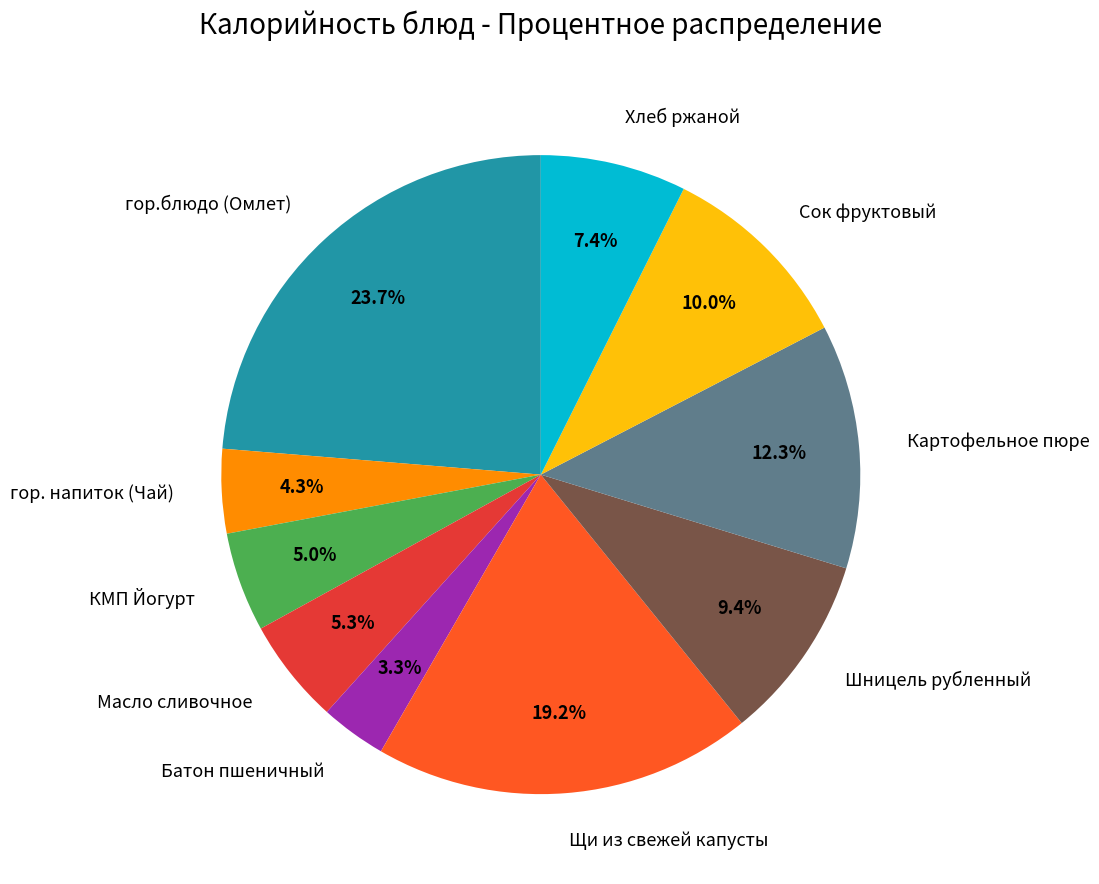

What percentage is the КМП Йогурт slice, to the nearest percent?

5%